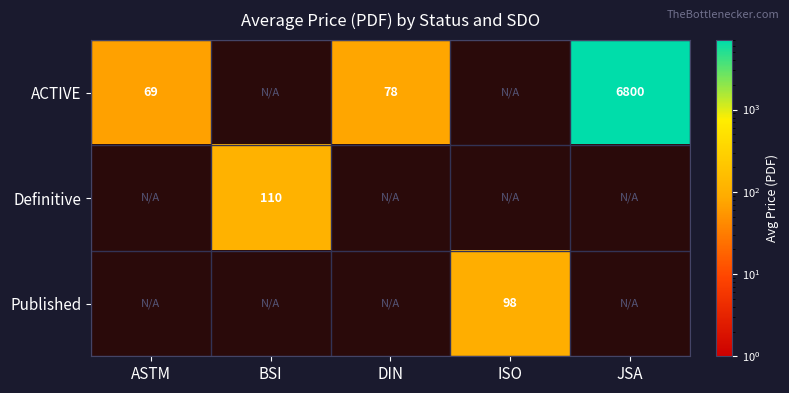

The Published series shows 98 at ISO. True or false?

True